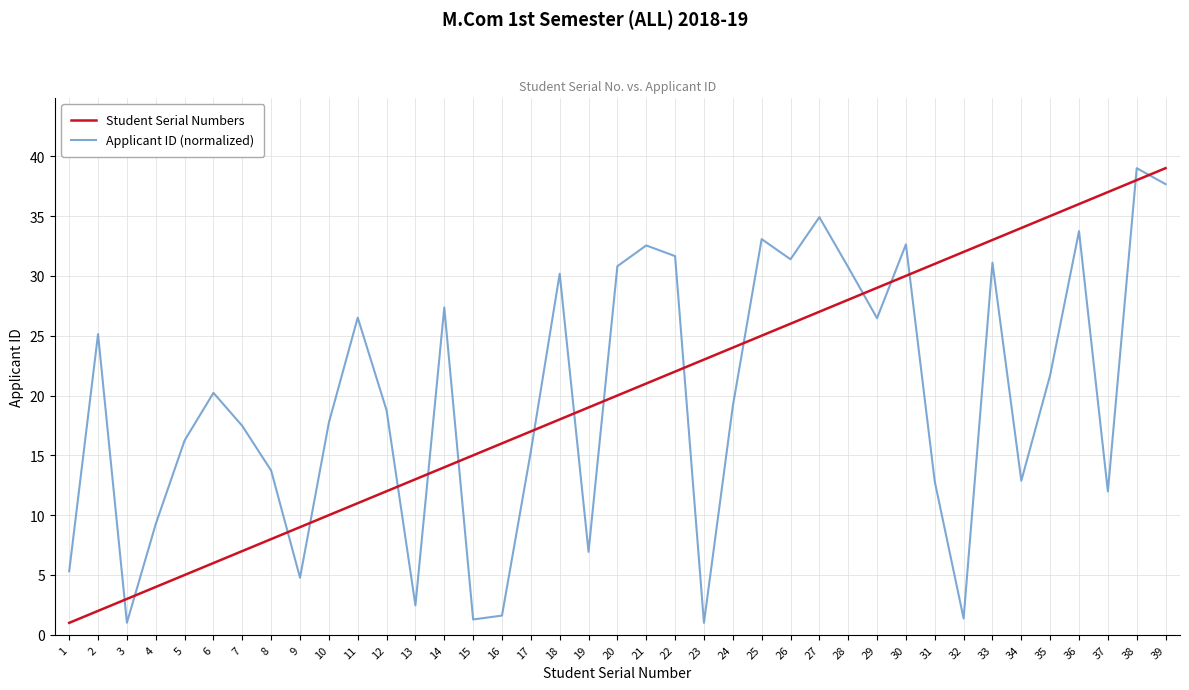

Rank the categories by Student Serial Numbers value from lowest to highest.

1, 2, 3, 4, 5, 6, 7, 8, 9, 10, 11, 12, 13, 14, 15, 16, 17, 18, 19, 20, 21, 22, 23, 24, 25, 26, 27, 28, 29, 30, 31, 32, 33, 34, 35, 36, 37, 38, 39